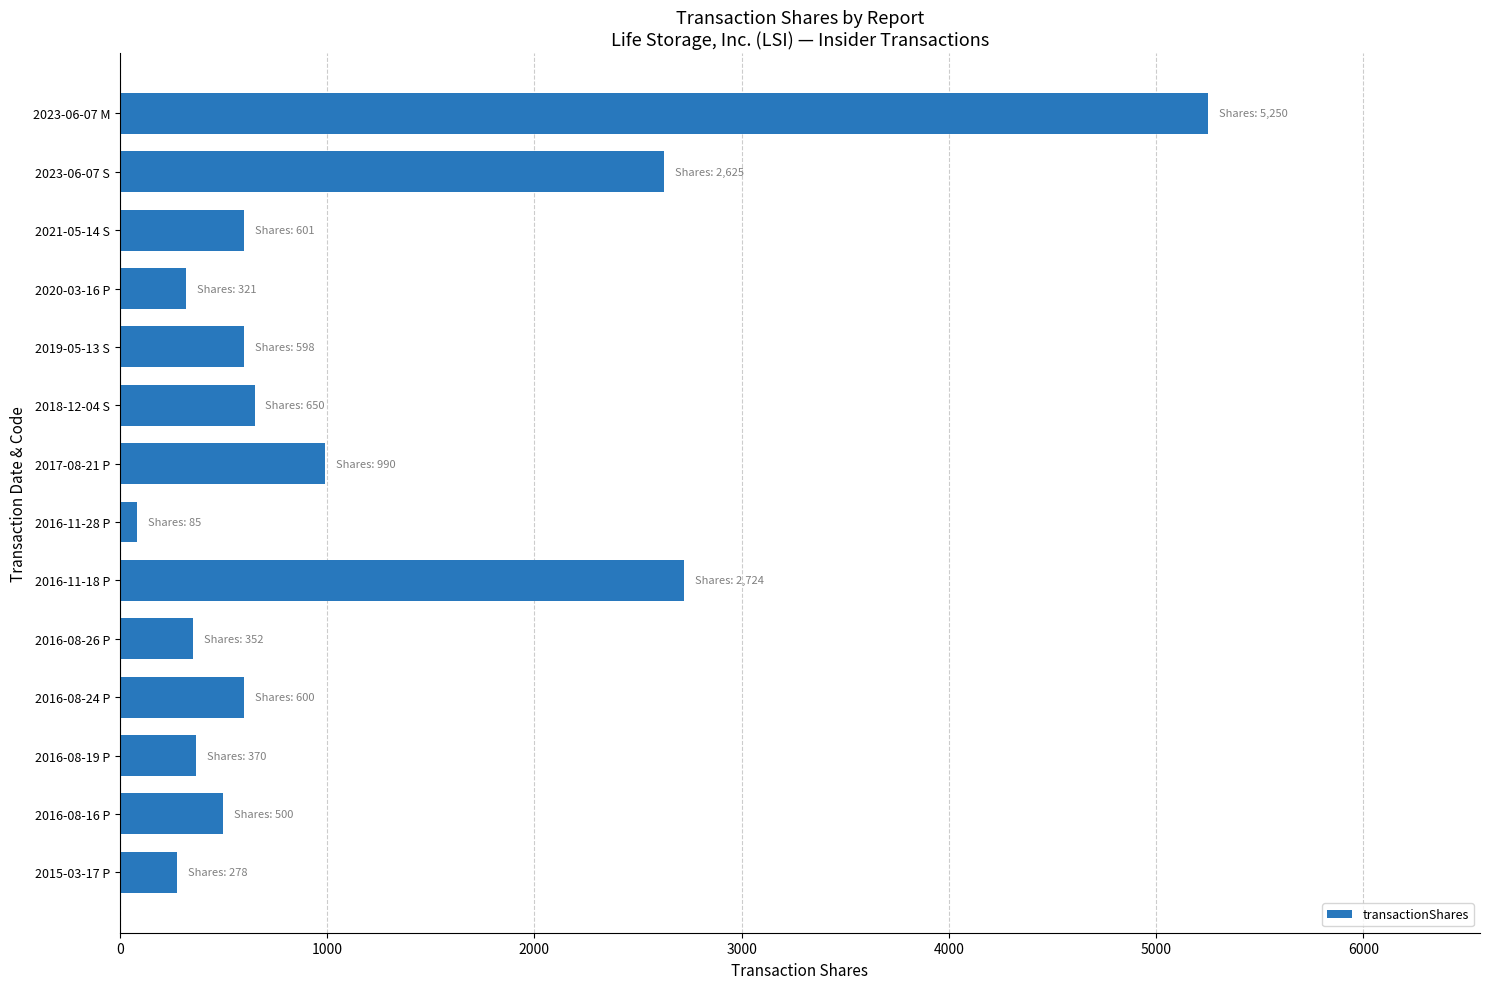

What is the label of the 13th bar from the bottom?

2023-06-07 S